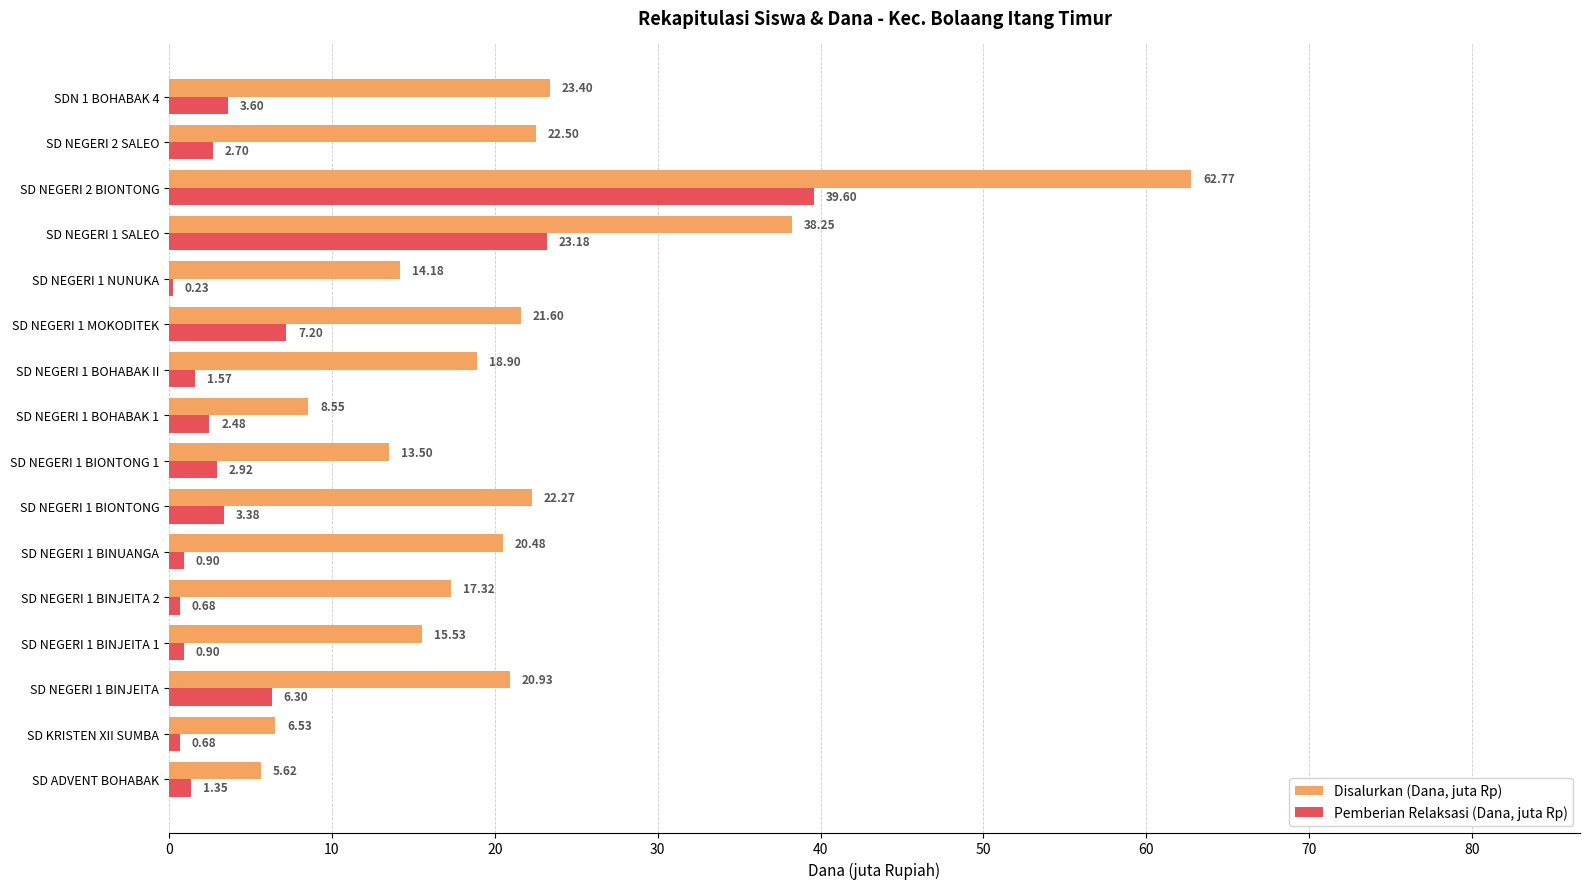

What is the sum of all Disalurkan (Dana, juta Rp) values?

332.3